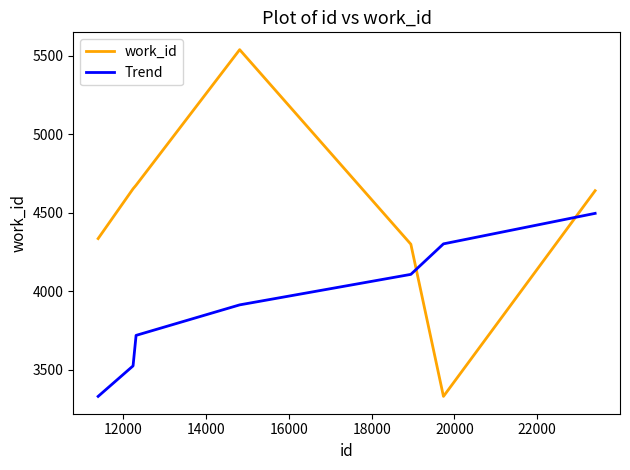

What is the difference between the maximum and minimum values in the work_id series?

2208.0